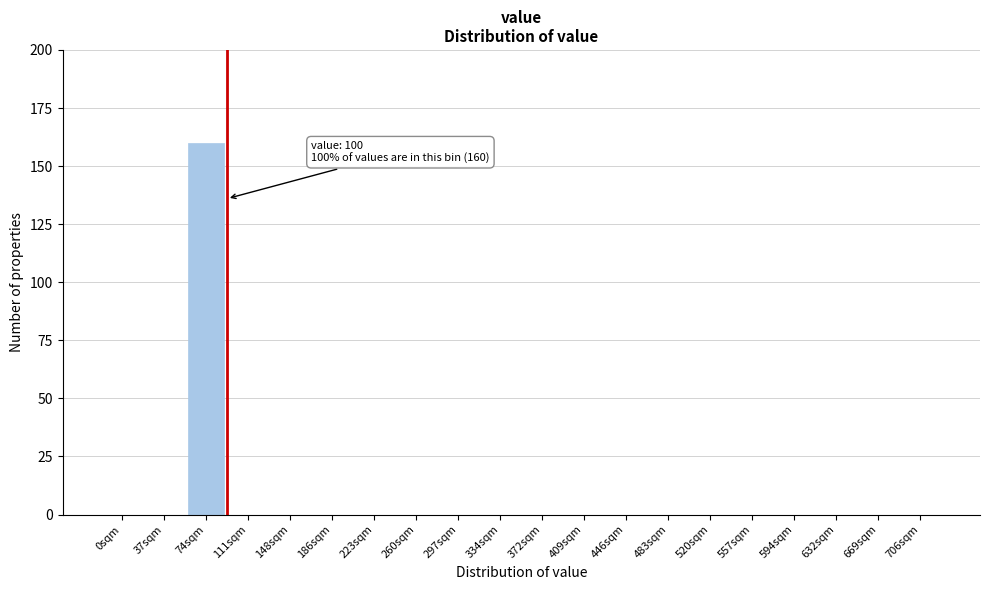

Reading right to left, transcribe all the data shown in this chart.

706sqm=0	669sqm=0	632sqm=0	594sqm=0	557sqm=0	520sqm=0	483sqm=0	446sqm=0	409sqm=0	372sqm=0	334sqm=0	297sqm=0	260sqm=0	223sqm=0	186sqm=0	148sqm=0	111sqm=0	74sqm=160	37sqm=0	0sqm=0